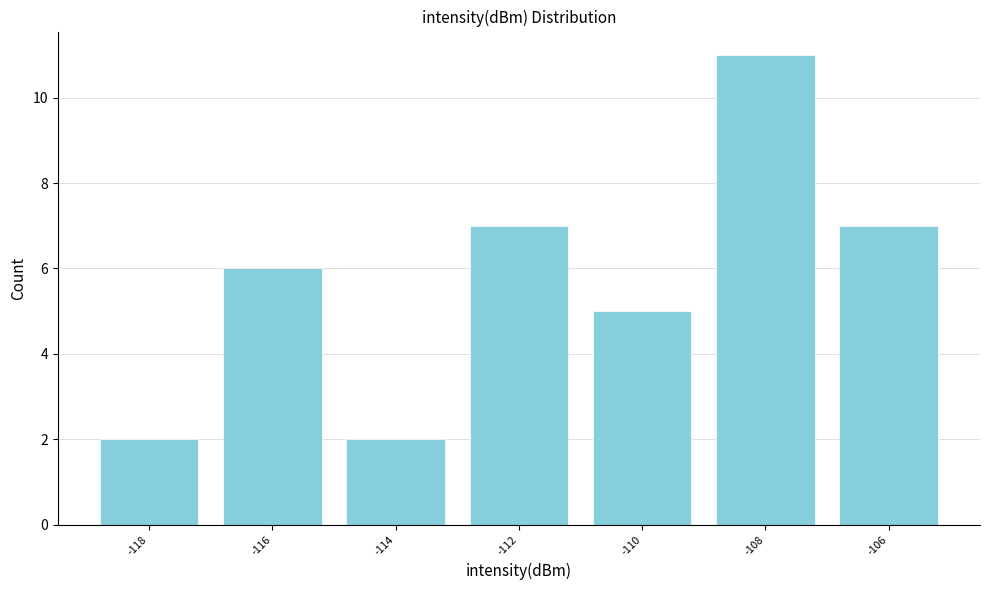

Reading left to right, transcribe all the data shown in this chart.

2	6	2	7	5	11	7